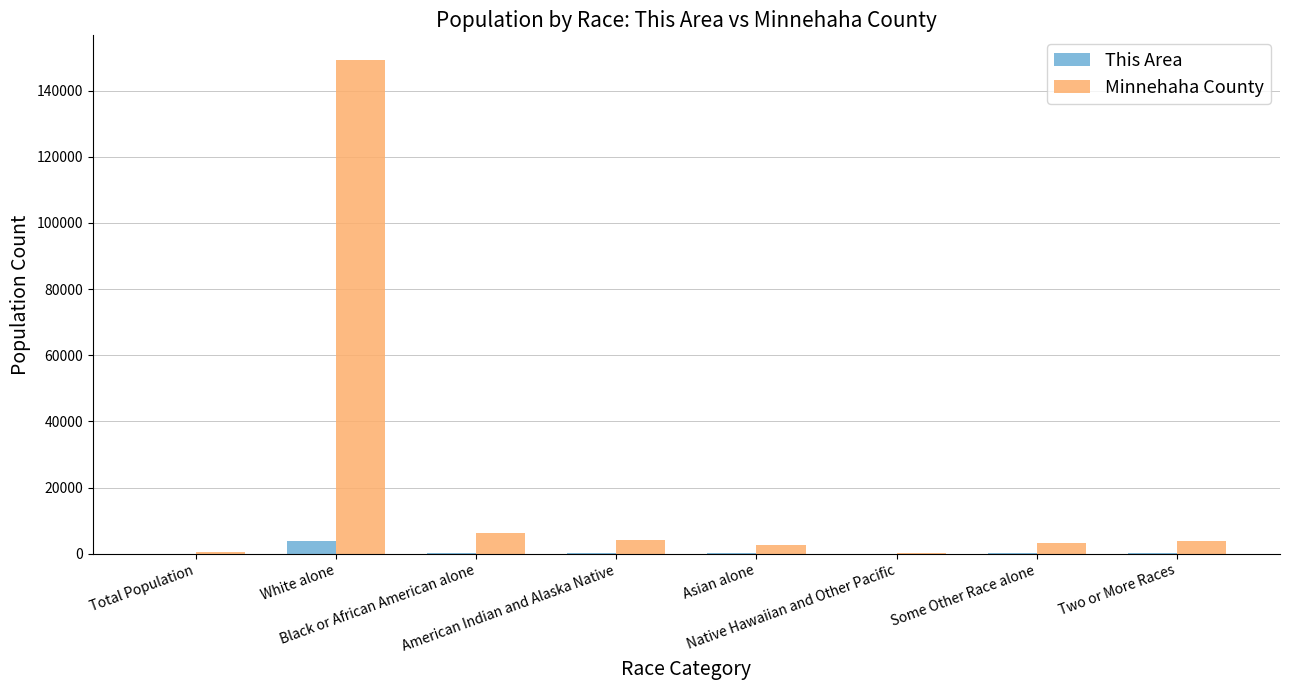

Read the Minnehaha County value at Total Population.

521